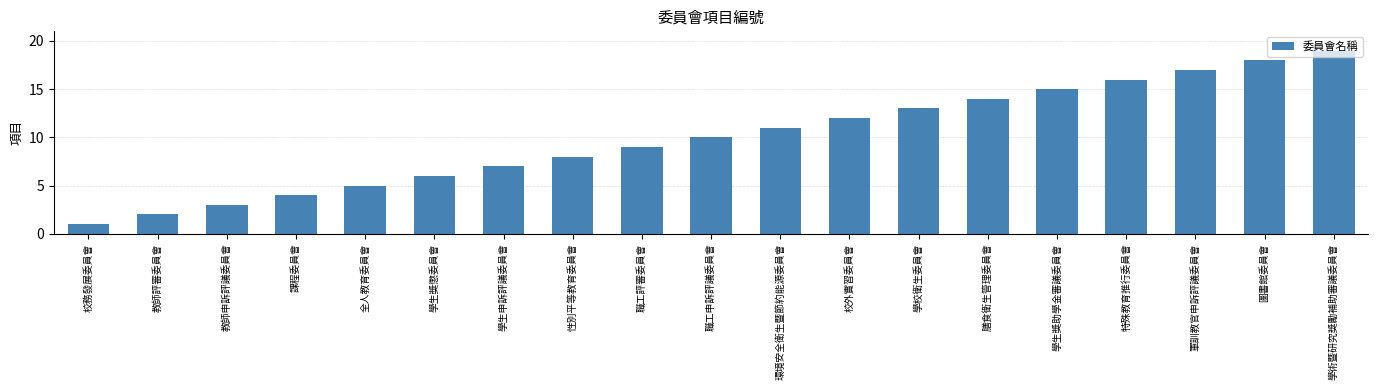

Reading left to right, what are all the values shown in this chart?

校務發展委員會=1	教師評審委員會=2	教師申訴評議委員會=3	課程委員會=4	全人教育委員會=5	學生獎懲委員會=6	學生申訴評議委員會=7	性別平等教育委員會=8	職工評審委員會=9	職工申訴評議委員會=10	環境安全衛生暨節約能源委員會=11	校外實習委員會=12	學校衛生委員會=13	膳食衛生管理委員會=14	學生獎助學金審議委員會=15	特殊教育推行委員會=16	軍訓教官申訴評議委員會=17	圖書館委員會=18	學術暨研究獎勵補助審議委員會=19